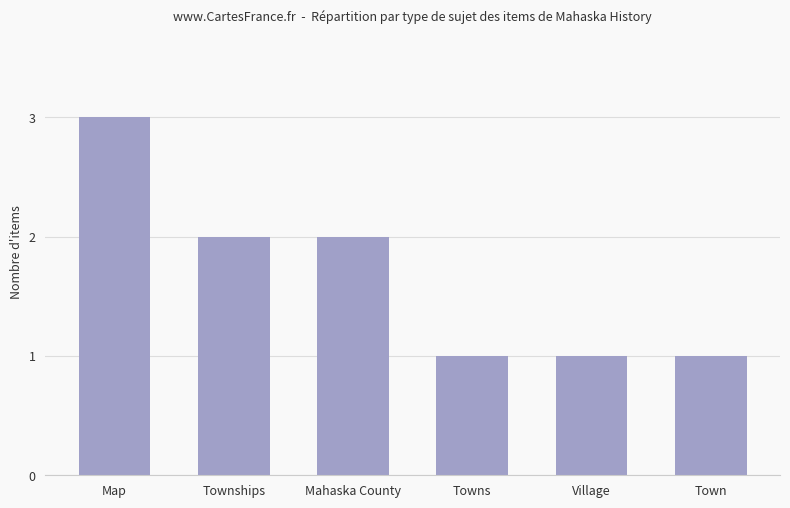

Does the chart contain stacked bars?

No